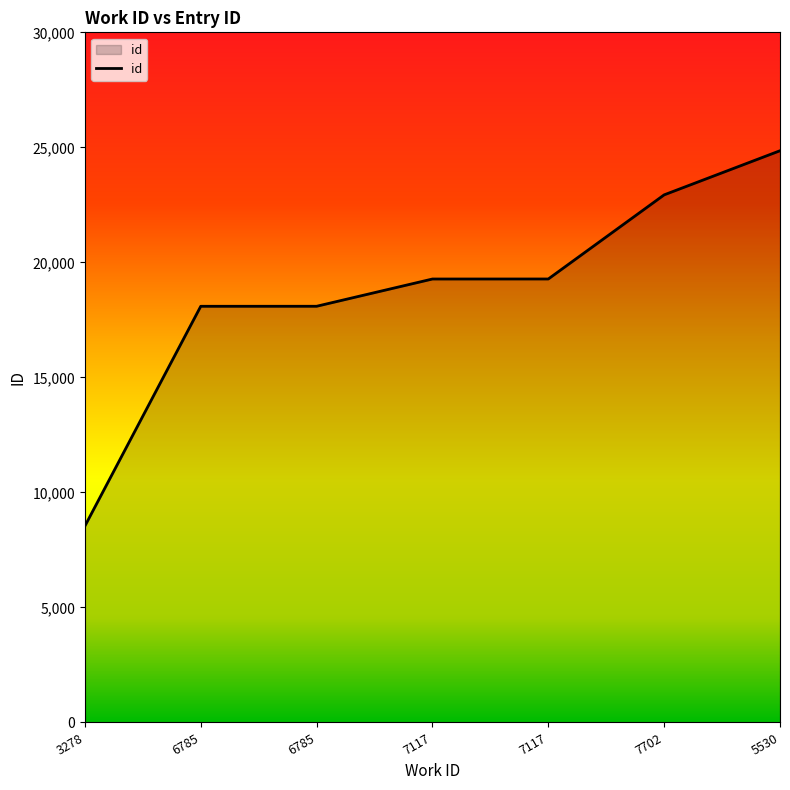

What is the sum of the values at 7117 and 6785?

37369